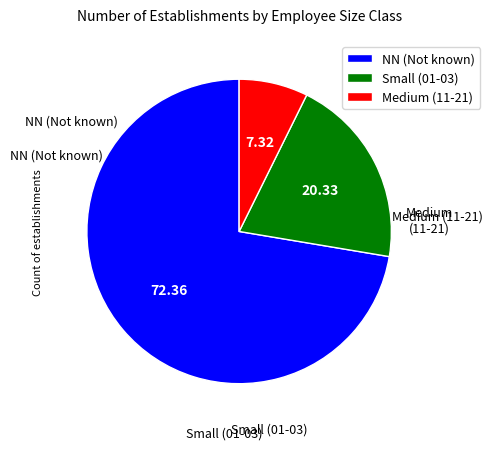

Is the sum of Small (01-03) and Medium (11-21) greater than half?

No